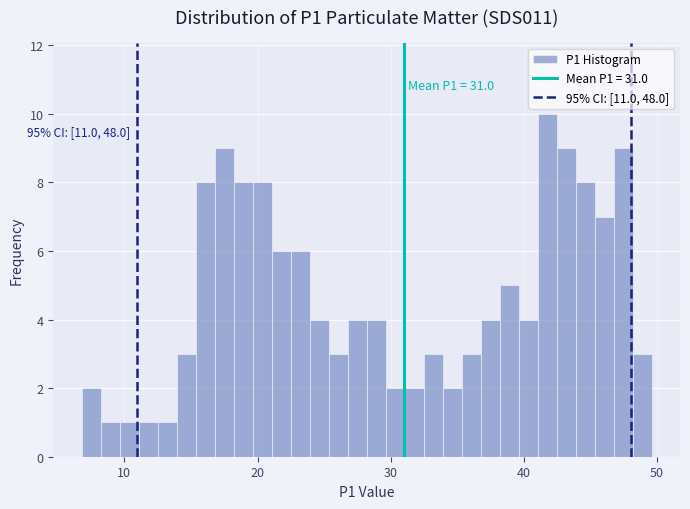

Read against the x-axis, roughly where is the centre of the tallest bar?

42